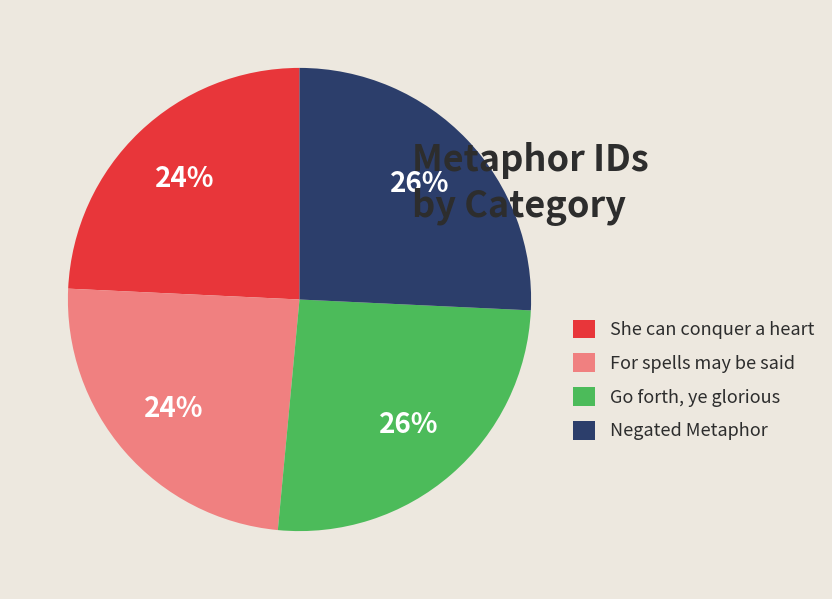

True or false: She can conquer a heart accounts for 24% of the total.

True